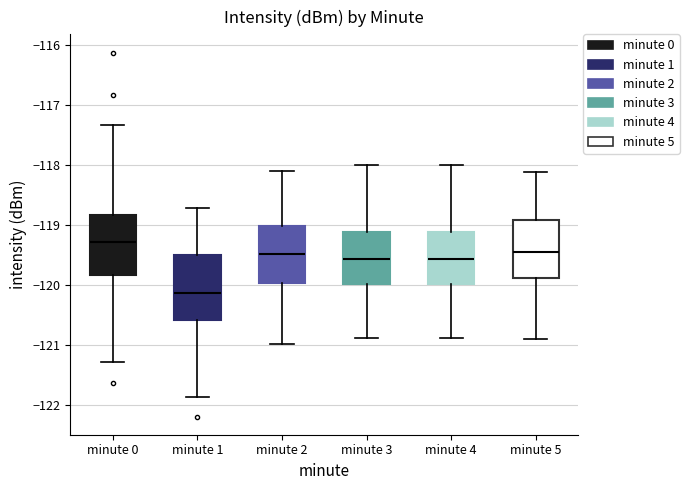

Reading left to right, read every box against the y-axis: the position of its median line, the range the box covers, and the ends of its whiskers. The values are not printed on the chart, so give them approximately, as read against the axis.

minute 0: median -119.3, box -119.8 to -118.8, whiskers -121.3 to -117.3
minute 1: median -120.1, box -120.6 to -119.5, whiskers -121.9 to -118.7
minute 2: median -119.5, box -120.0 to -119.0, whiskers -121.0 to -118.1
minute 3: median -119.6, box -120.0 to -119.1, whiskers -120.9 to -118.0
minute 4: median -119.6, box -120.0 to -119.1, whiskers -120.9 to -118.0
minute 5: median -119.5, box -119.9 to -118.9, whiskers -120.9 to -118.1